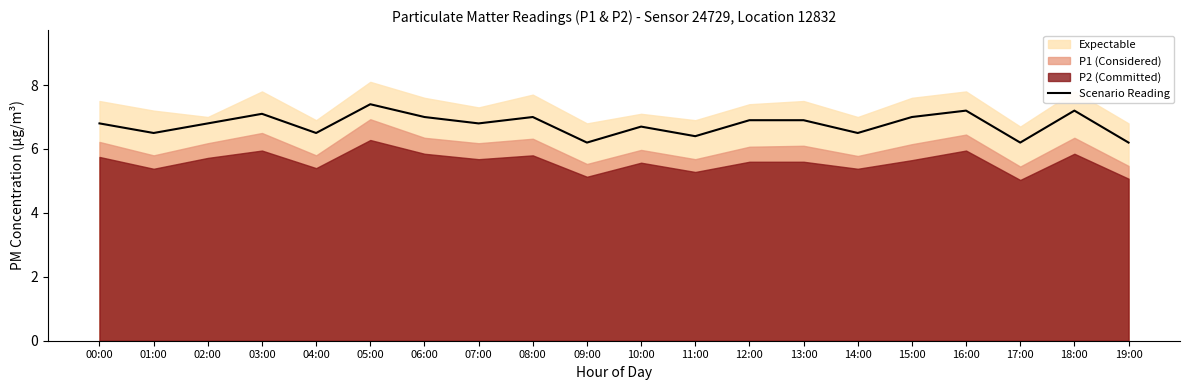

At which label is the value closest to 6?

09:00